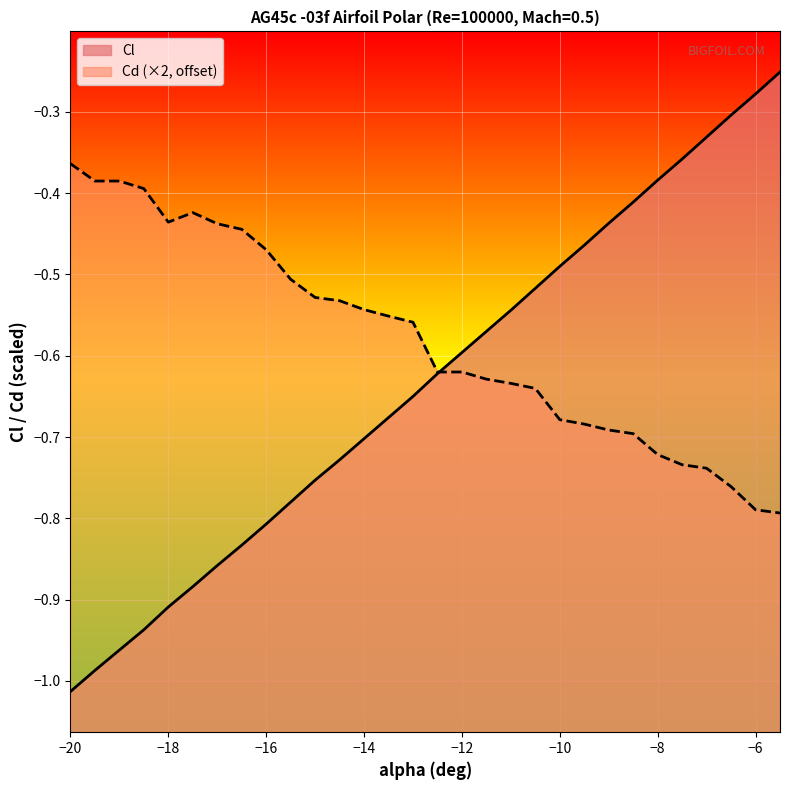

What is the maximum value shown in the chart?

-0.3